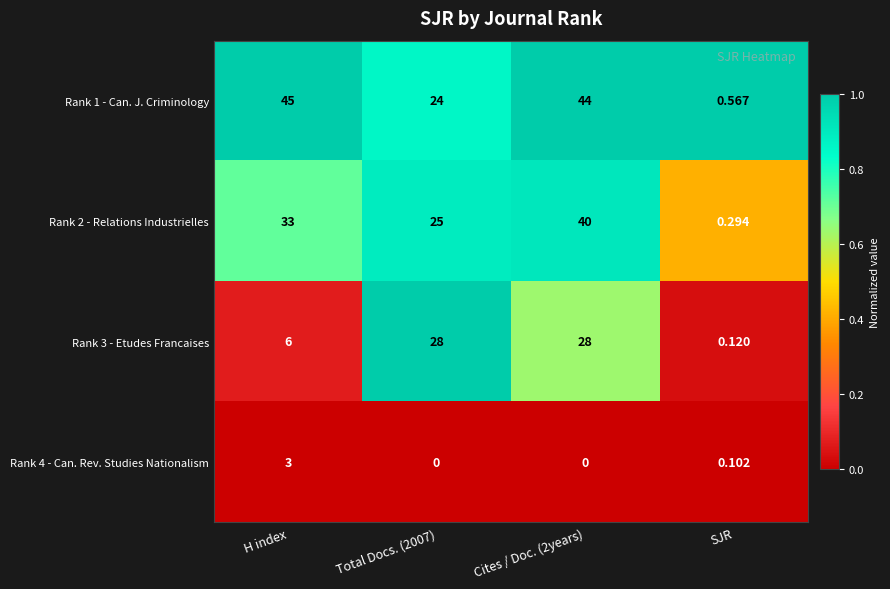

Where is Rank 4 - Can. Rev. Studies Nationalism nearest to the value 1?

SJR